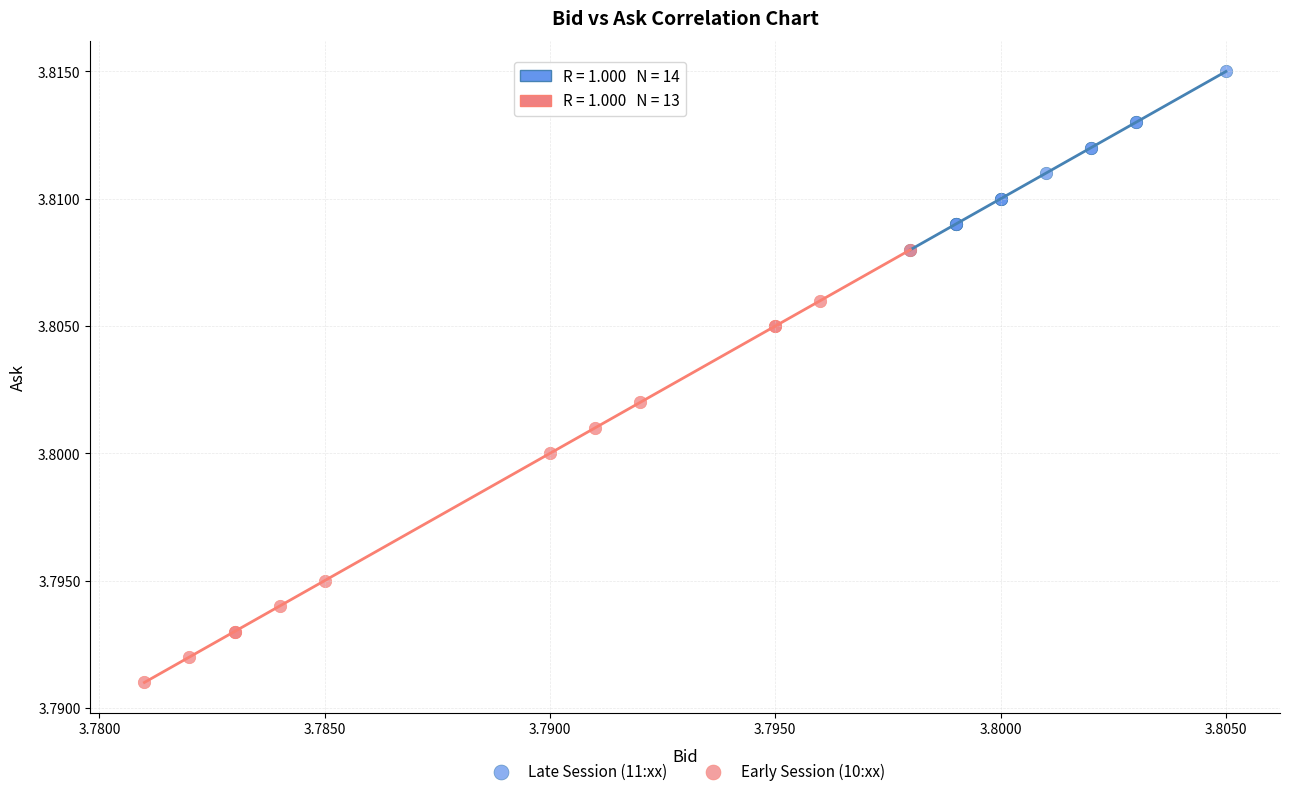

Which series reaches the minimum Y coordinate?

Early Session (10:xx)